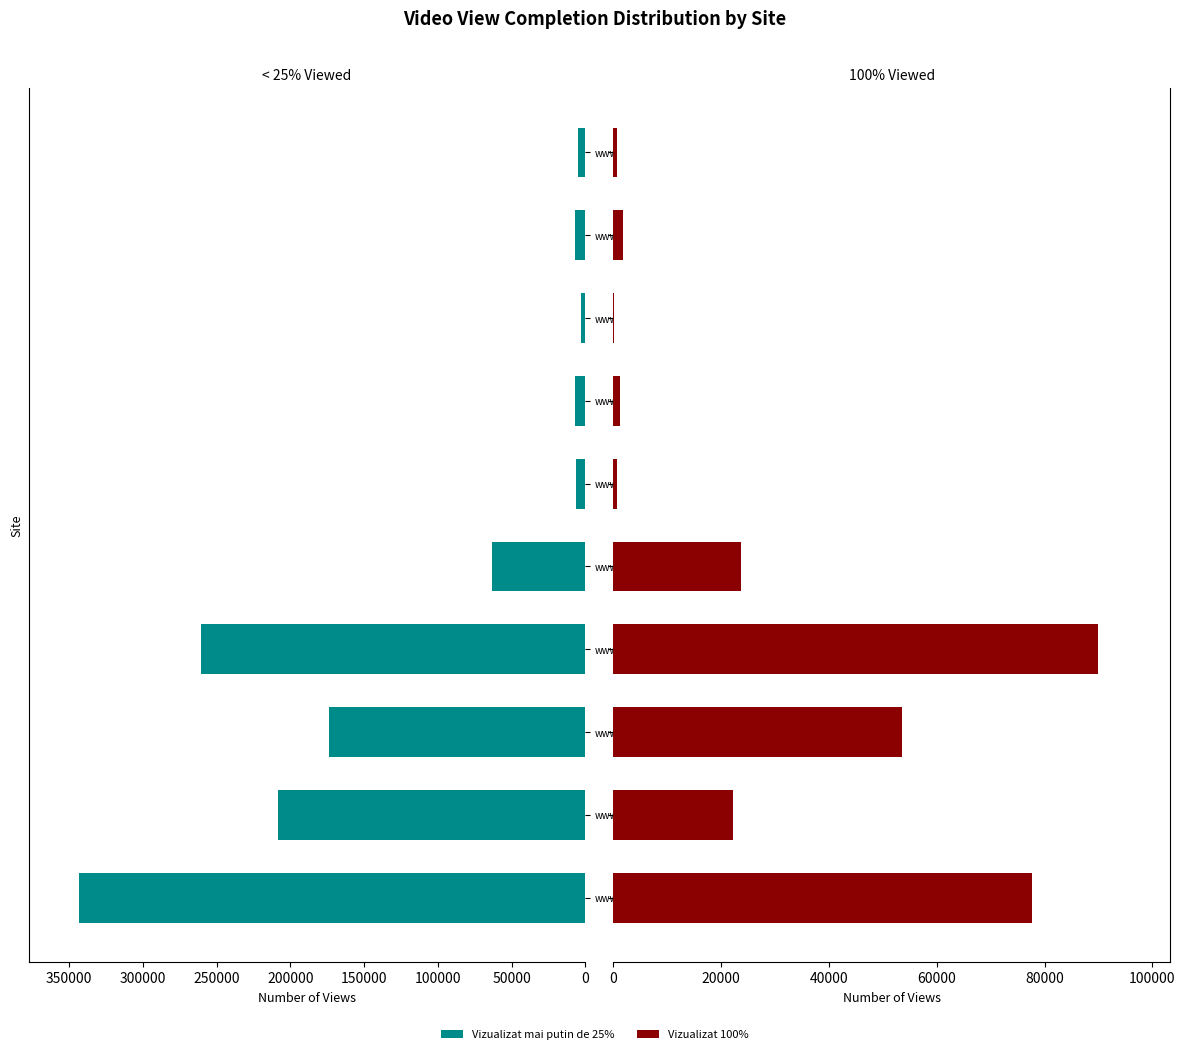

What is the label of the 10th bar from the left?

www.unica.ro